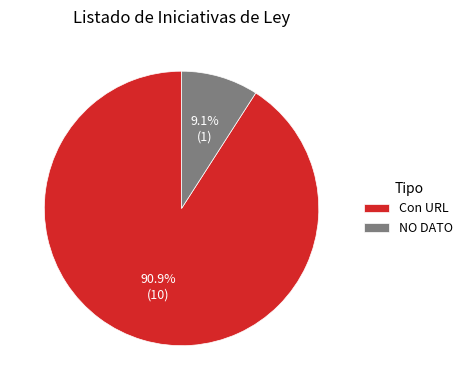

Is NO DATO the majority of the pie?

No